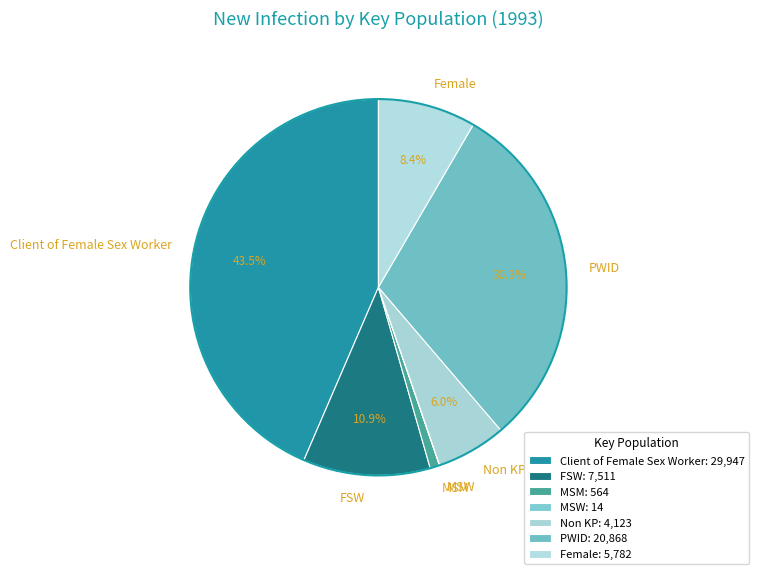

To the nearest percent, what portion does Non KP represent?

6%